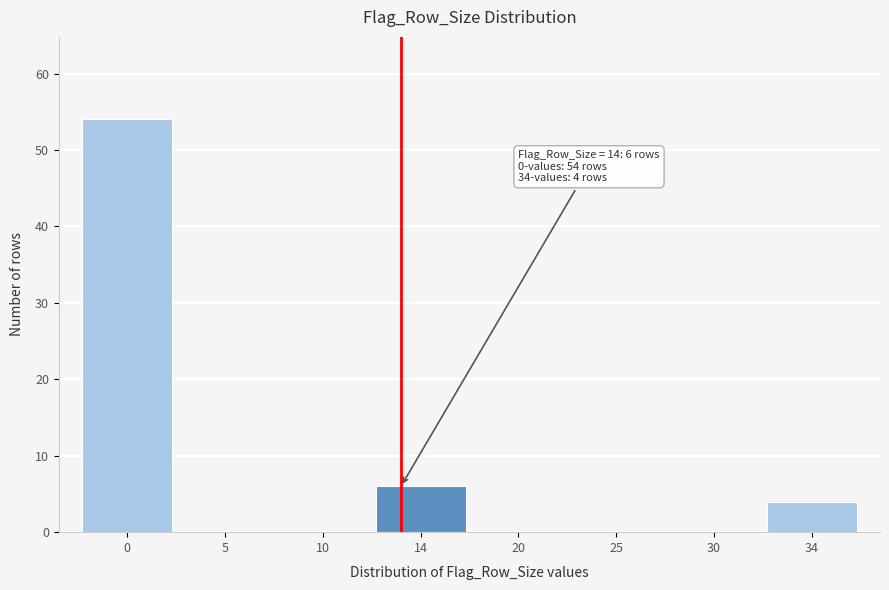

Reading left to right, transcribe all the data shown in this chart.

0=54	5=0	10=0	14=6	20=0	25=0	30=0	34=4